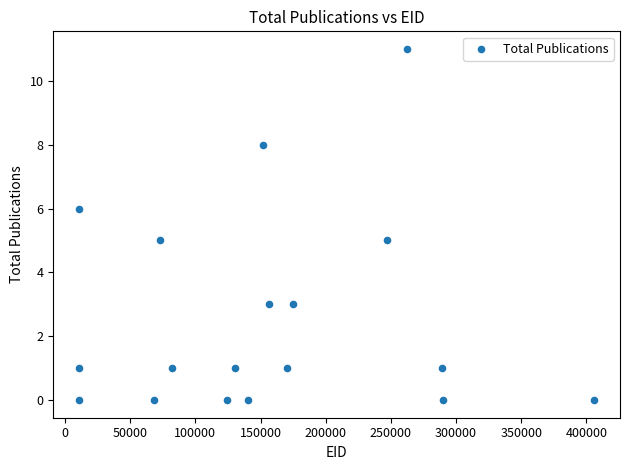

What is the range of Y values (max minus min)?

11